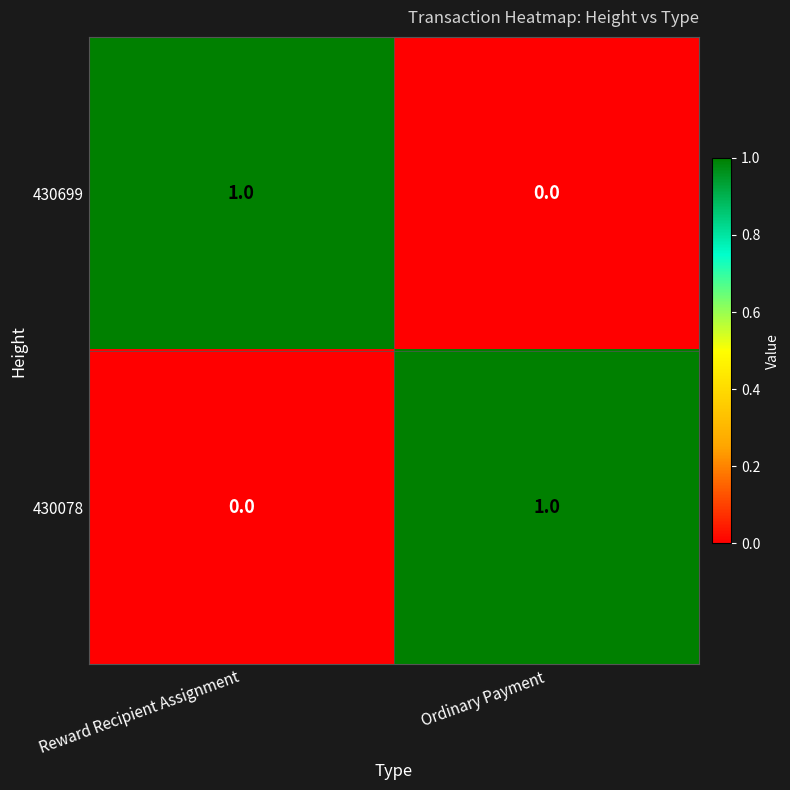

Reading right to left, extract all data points from this chart.

430699: Ordinary Payment=0	Reward Recipient Assignment=1
430078: Ordinary Payment=1	Reward Recipient Assignment=0